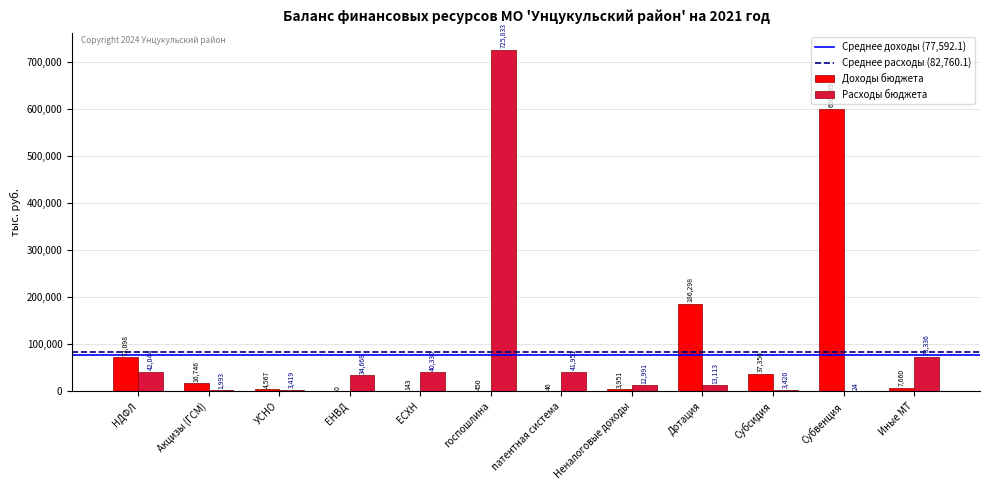

Is it true that Доходы бюджета equals 3951.3 at Неналоговые доходы?

True